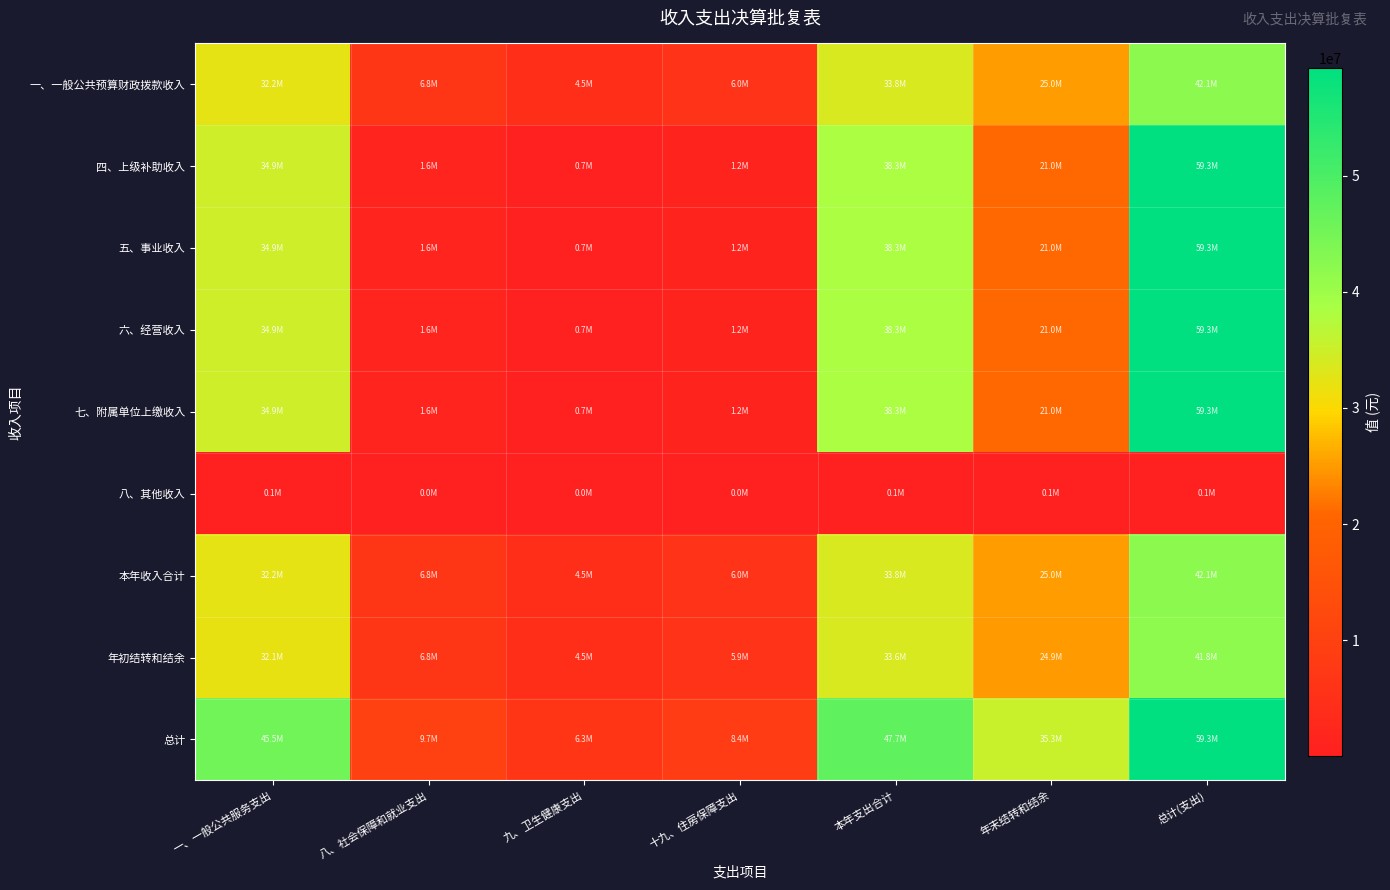

Reading left to right, transcribe all the data shown in this chart.

一、一般公共预算财政拨款收入: 一、一般公共服务支出=32238640.6	八、社会保障和就业支出=6847304.9	九、卫生健康支出=4479951.8	十九、住房保障支出=5958259.7	本年支出合计=33790329.3	年末结转和结余=25028943.8	总计(支出)=42050379.1
四、上级补助收入: 一、一般公共服务支出=34854448.6	八、社会保障和就业支出=1572331.5	九、卫生健康支出=673056.4	十九、住房保障支出=1190539.0	本年支出合计=38290375.5	年末结转和结余=21008247.4	总计(支出)=59298622.9
五、事业收入: 一、一般公共服务支出=34854448.6	八、社会保障和就业支出=1572331.5	九、卫生健康支出=673056.4	十九、住房保障支出=1190539.0	本年支出合计=38290375.5	年末结转和结余=21008247.4	总计(支出)=59298622.9
六、经营收入: 一、一般公共服务支出=34854448.6	八、社会保障和就业支出=1572331.5	九、卫生健康支出=673056.4	十九、住房保障支出=1190539.0	本年支出合计=38290375.5	年末结转和结余=21008247.4	总计(支出)=59298622.9
七、附属单位上缴收入: 一、一般公共服务支出=34854448.6	八、社会保障和就业支出=1572331.5	九、卫生健康支出=673056.4	十九、住房保障支出=1190539.0	本年支出合计=38290375.5	年末结转和结余=21008247.4	总计(支出)=59298622.9
八、其他收入: 一、一般公共服务支出=89476.6	八、社会保障和就业支出=19004.3	九、卫生健康支出=12433.9	十九、住房保障支出=16536.8	本年支出合计=93783.3	年末结转和结余=69466.5	总计(支出)=116708.6
本年收入合计: 一、一般公共服务支出=32238764.7	八、社会保障和就业支出=6847331.2	九、卫生健康支出=4479969.1	十九、住房保障支出=5958282.6	本年支出合计=33790459.5	年末结转和结余=25029040.2	总计(支出)=42050541.1
年初结转和结余: 一、一般公共服务支出=32054373.4	八、社会保障和就业支出=6808167.5	九、卫生健康支出=4454345.6	十九、住房保障支出=5924203.9	本年支出合计=33597193.1	年末结转和结余=24885885.3	总计(支出)=41810030.7
总计: 一、一般公共服务支出=45462300.9	八、社会保障和就业支出=9655935.5	九、卫生健康支出=6317540.5	十九、住房保障支出=8402221.3	本年支出合计=47650462.1	年末结转和结余=35295327.5	总计(支出)=59298622.9